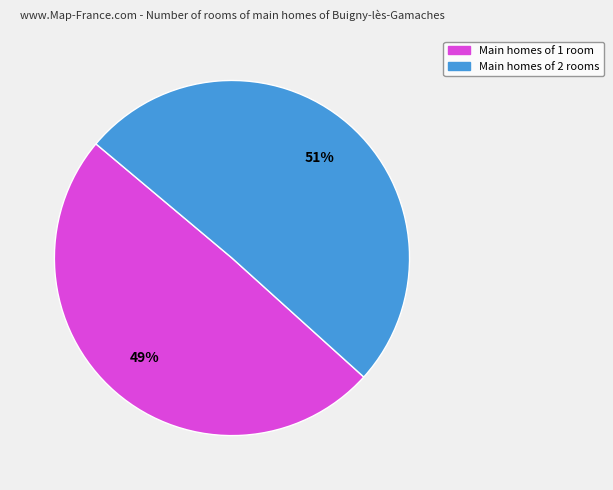

True or false: Main homes of 2 rooms accounts for 41% of the total.

False